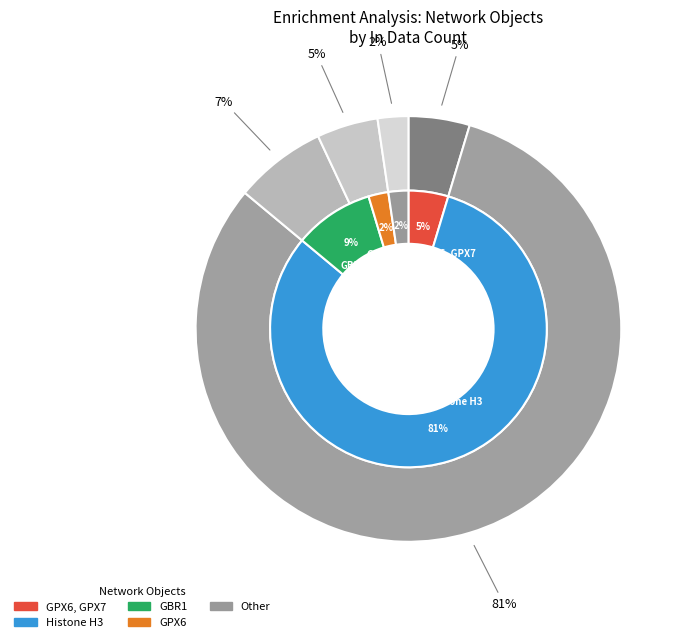

Which slice is the largest?

Histone H3 pathways